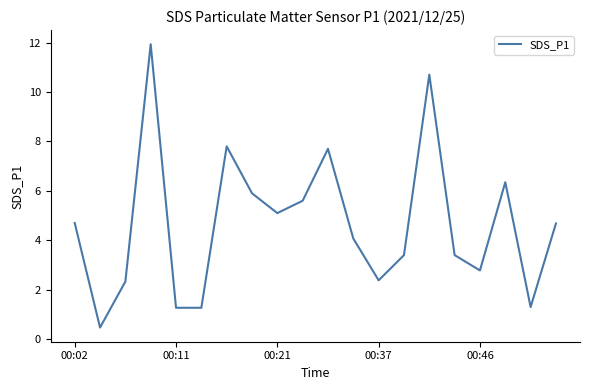

What is the greatest value displayed?

11.9